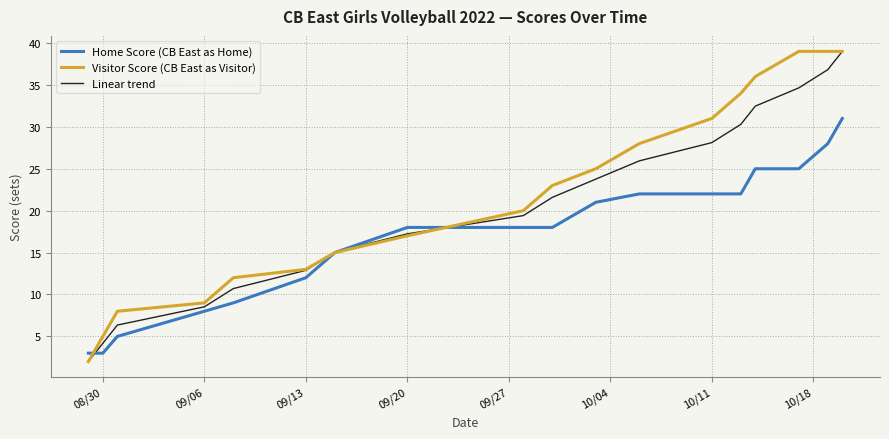

List the series in order of their overall mean, lowest first.

Home Score (CB East as Home), Linear trend, Visitor Score (CB East as Visitor)